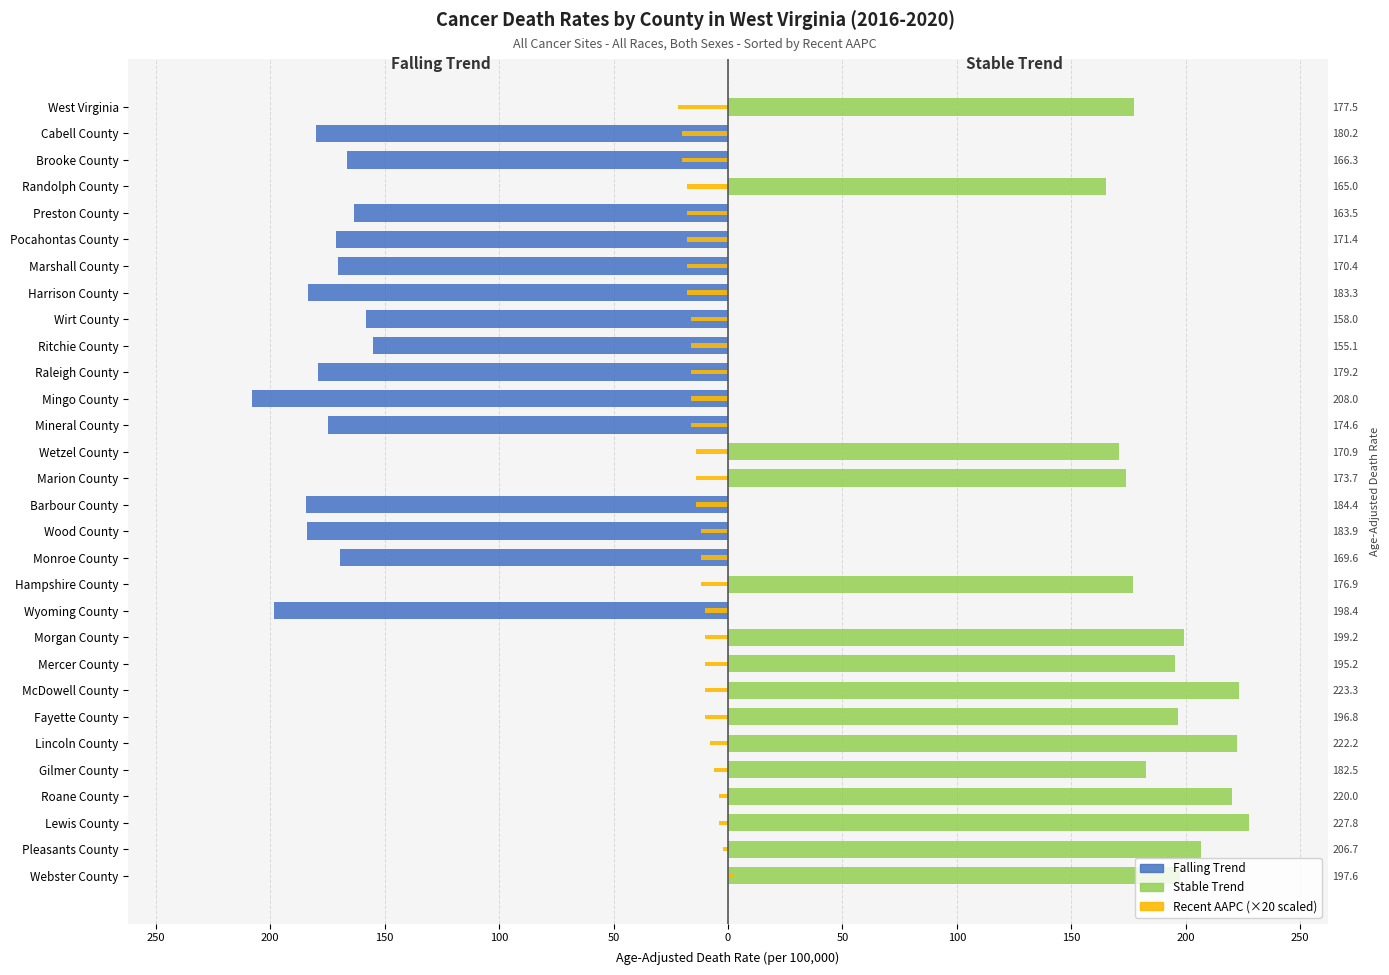

What is the value of the Stable Trend bar at the 5th from the left?

182.5